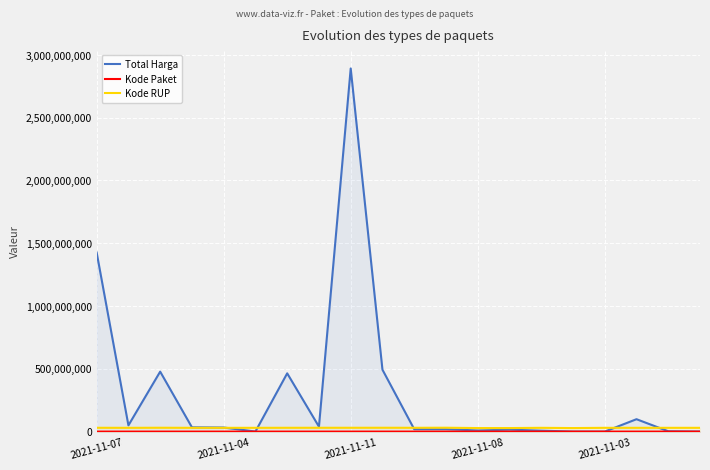

True or false: Kode RUP and Total Harga intersect in this chart.

True